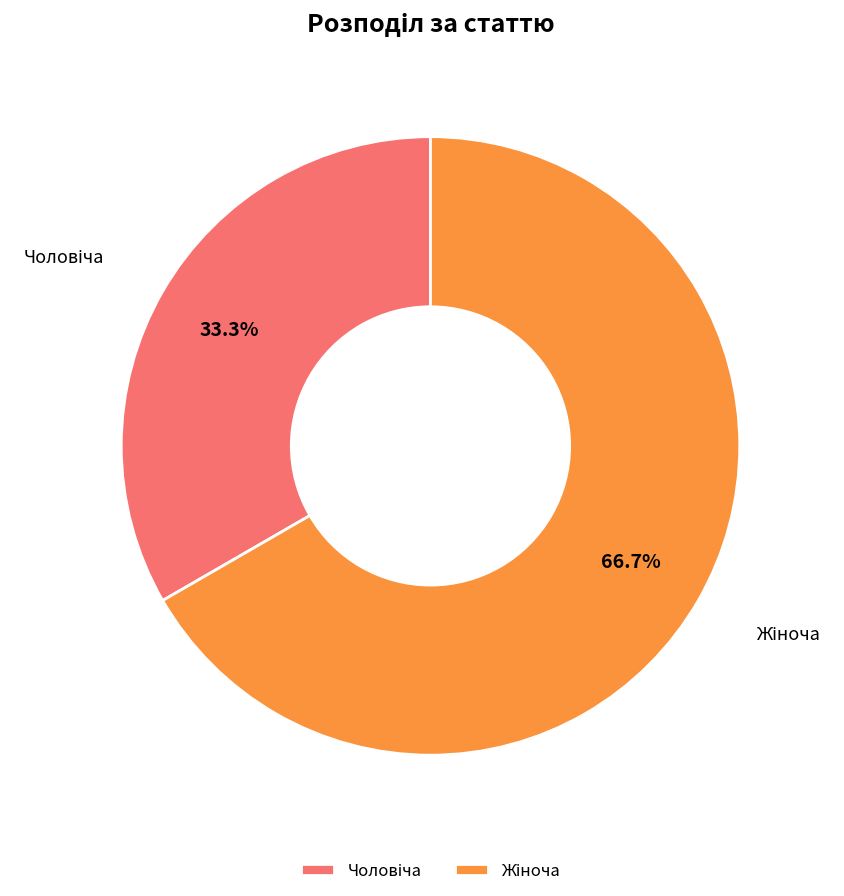

Is there a majority slice in this chart?

Yes